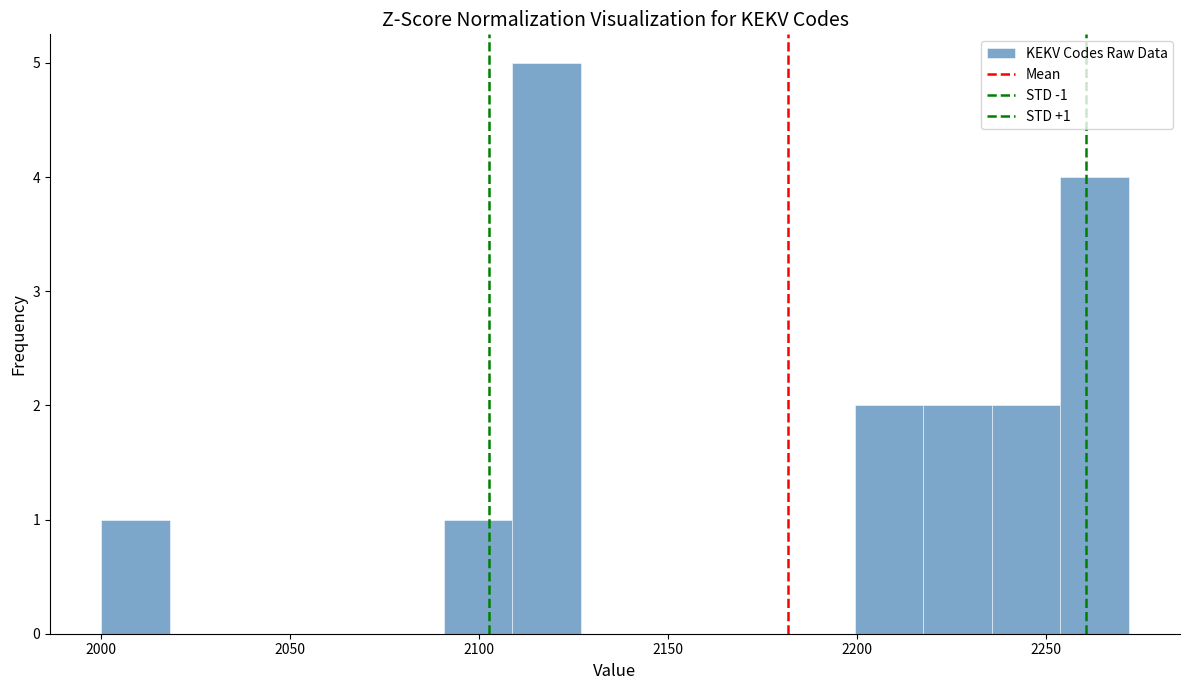

Read against the x-axis, roughly where is the centre of the tallest bar?

2120